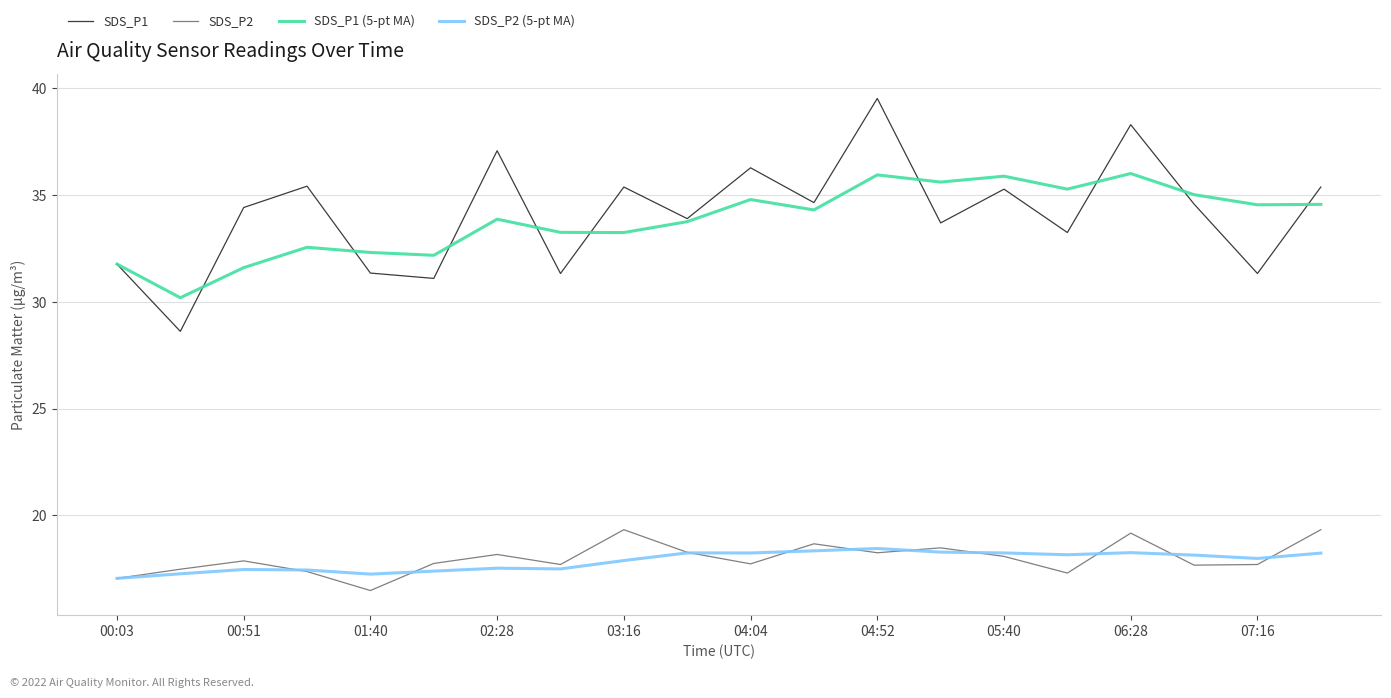

True or false: SDS_P1 and SDS_P1 (5-pt MA) intersect in this chart.

True